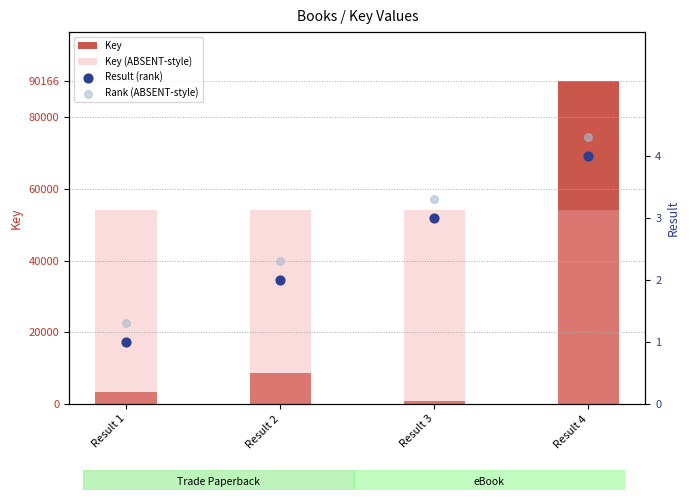

Which series contains the highest Y value?

Key